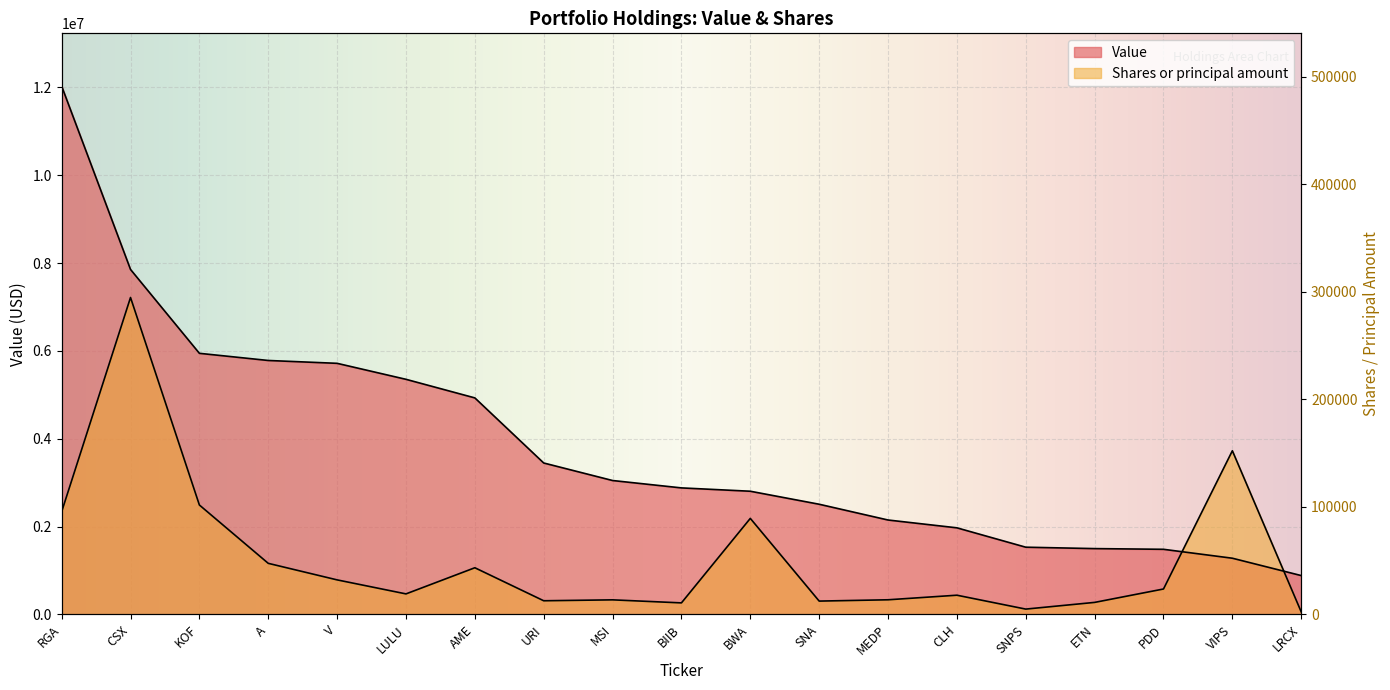

Which series has the largest range (max minus min)?

Value